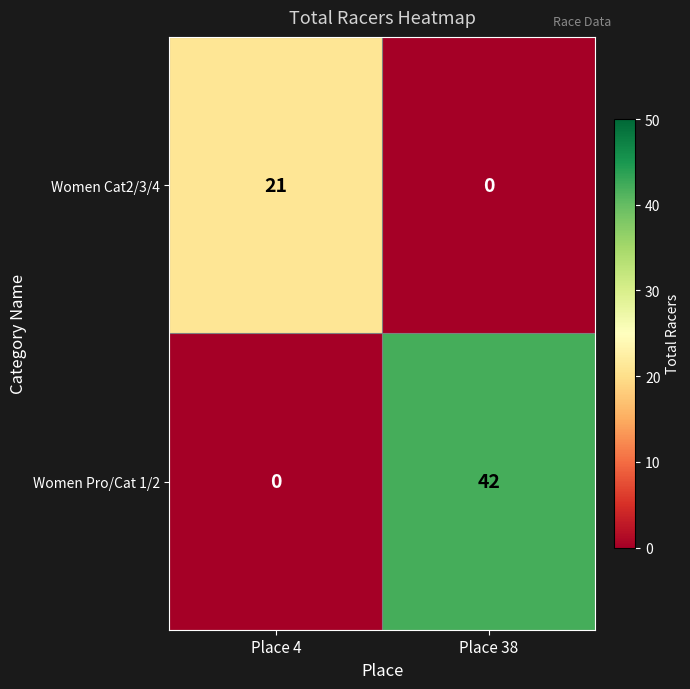

Where is Women Pro/Cat 1/2 nearest to the value 21?

Place 4